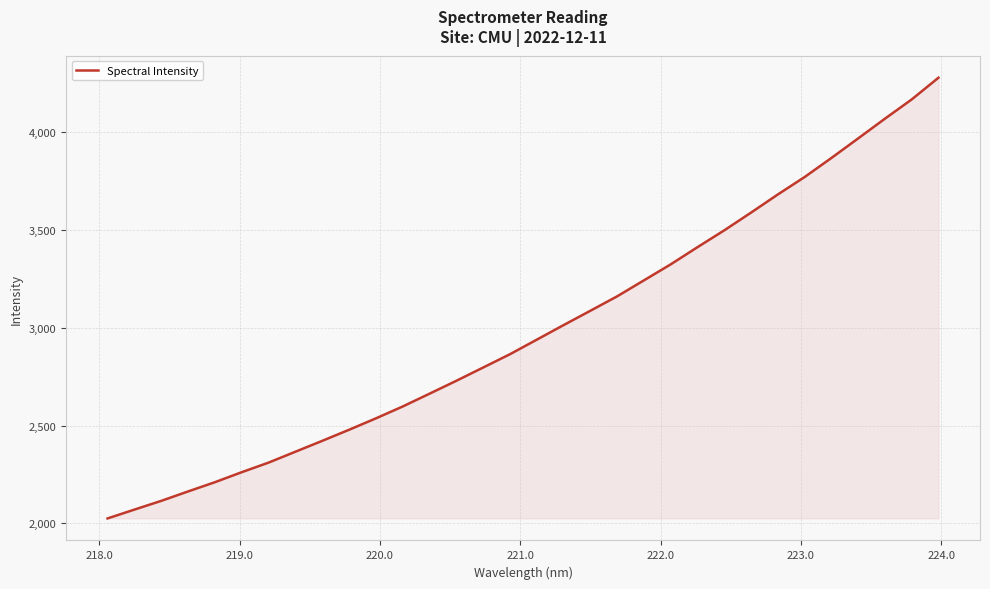

What is the greatest value displayed?

4279.8